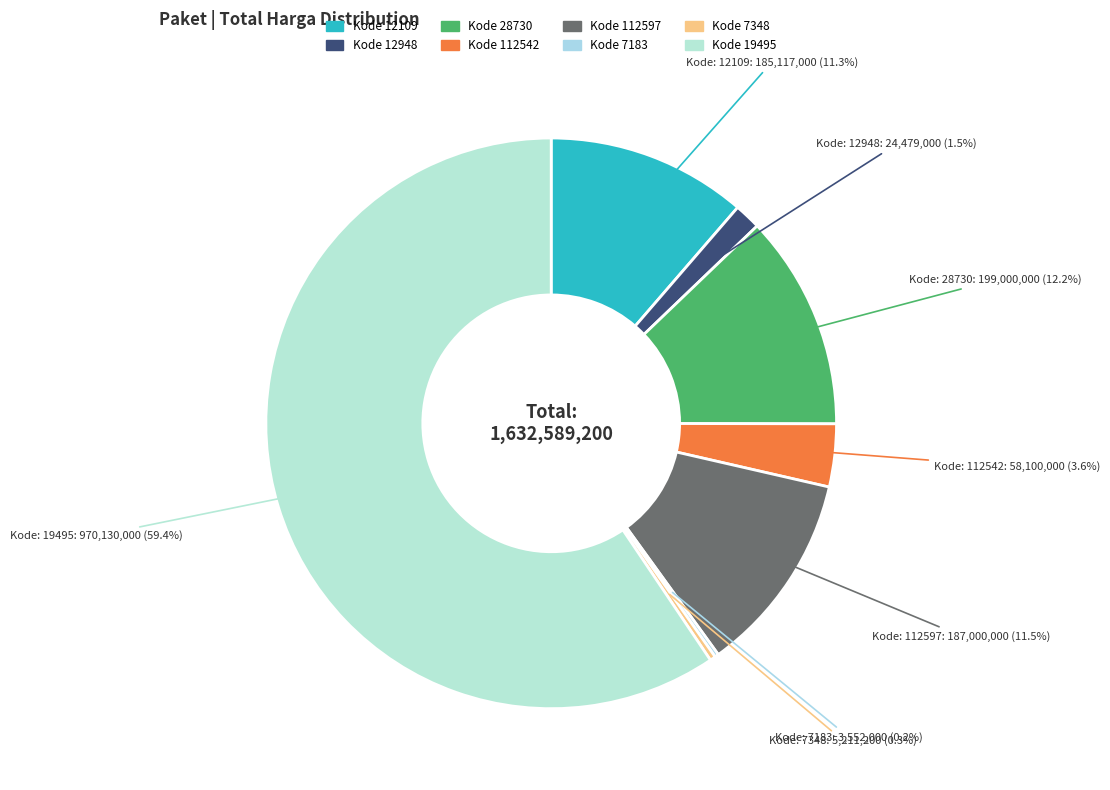

How many segments does this pie chart have?

8